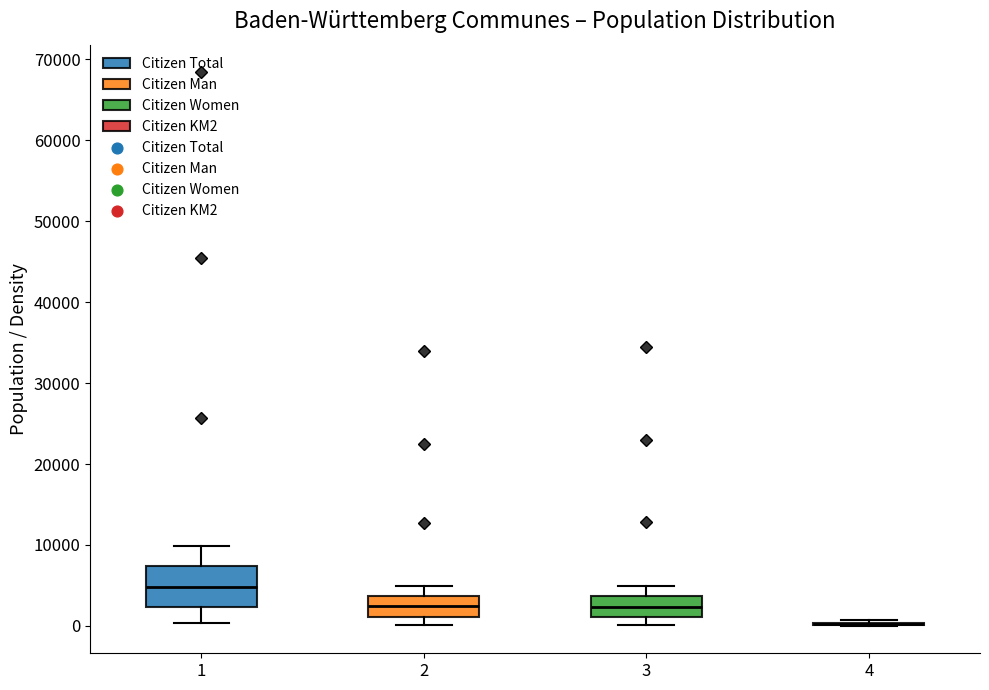

Comparing the boxes themselves (not the whiskers), which one is the tallest?

1